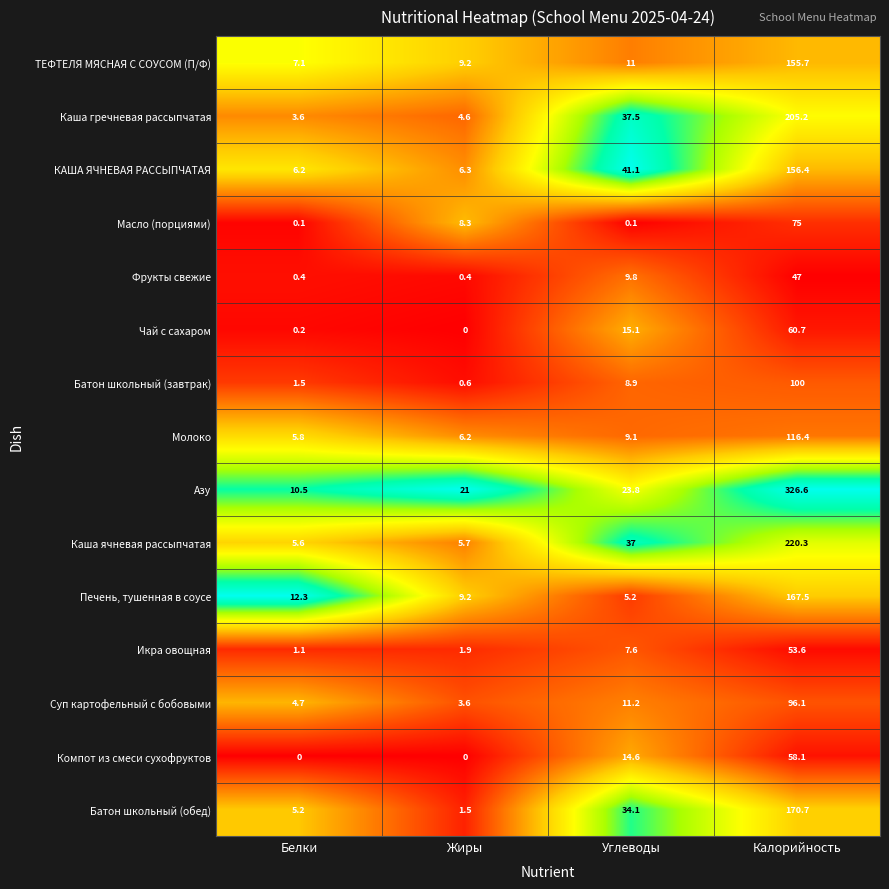

What is the minimum value for Батон школьный (завтрак)?

0.6